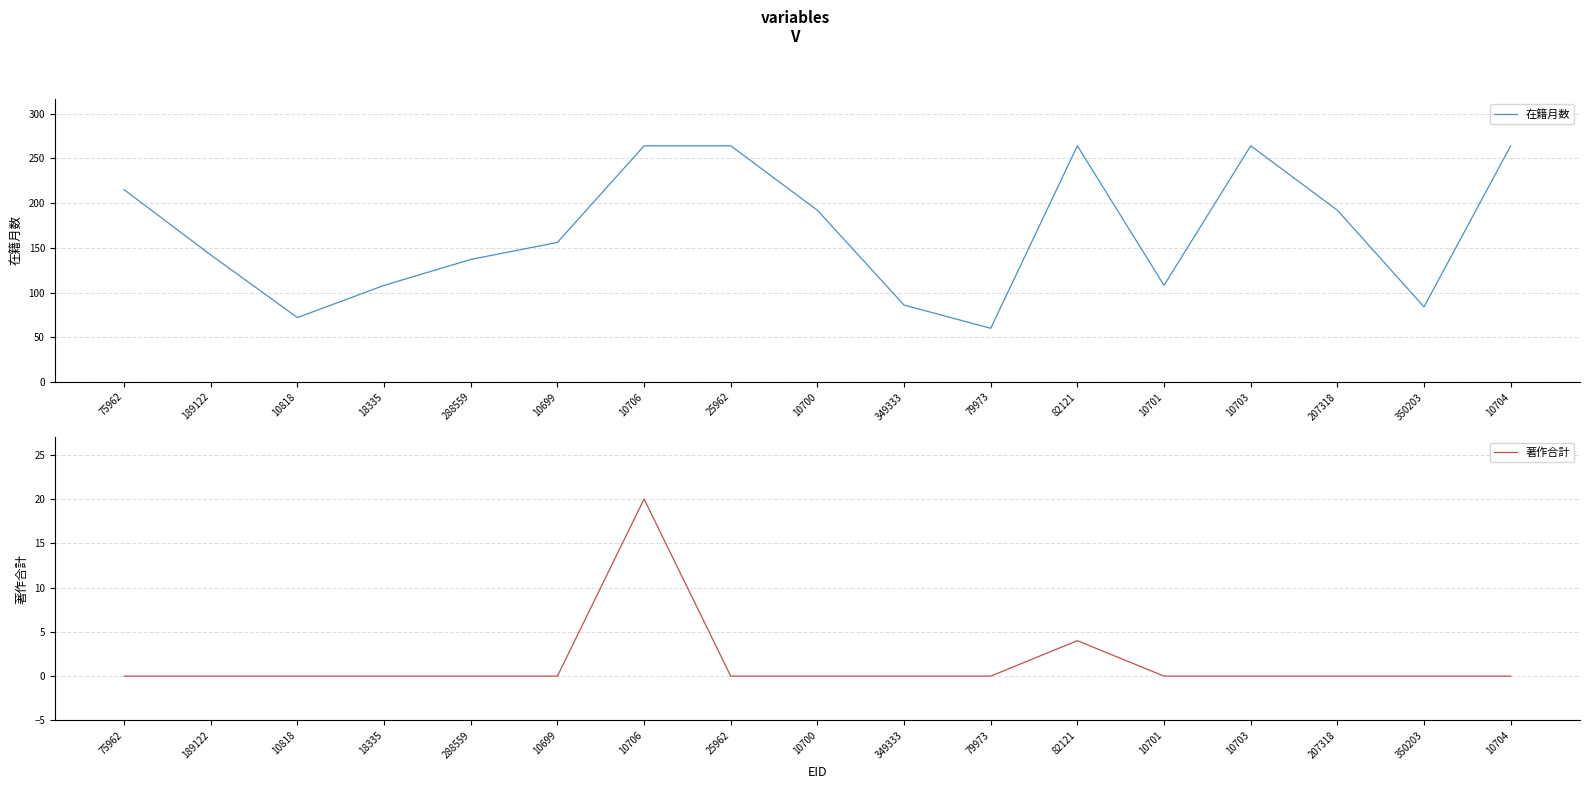

How many values in the 在籍月数 series exceed 156?

8